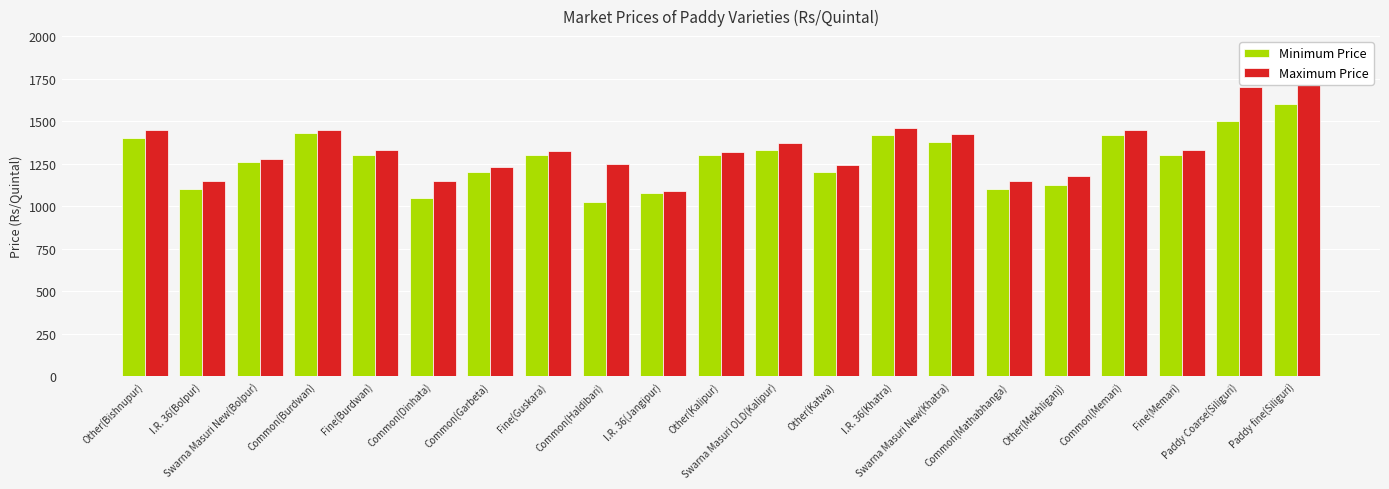

The value of Minimum Price at Other(Katwa) is 1200. True or false?

True